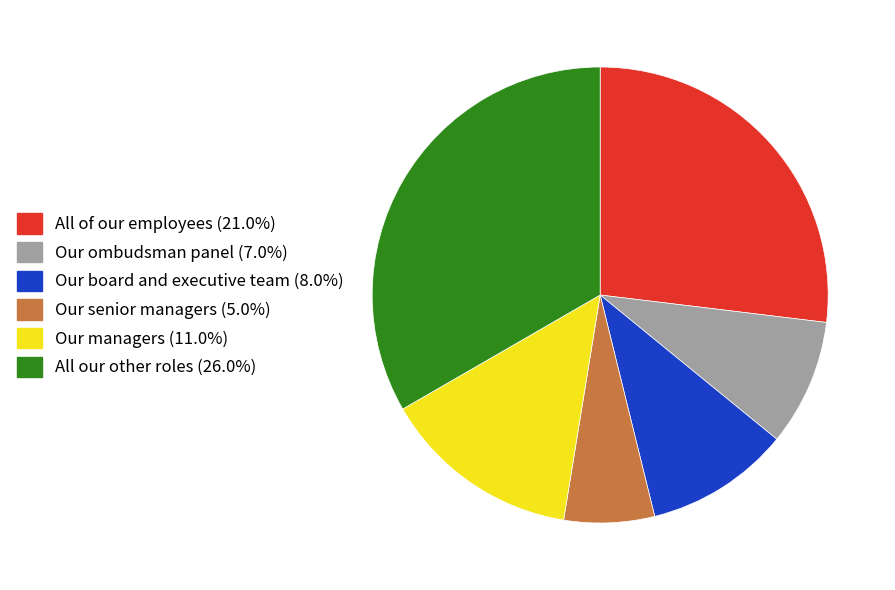

Count the number of slices in the pie.

6